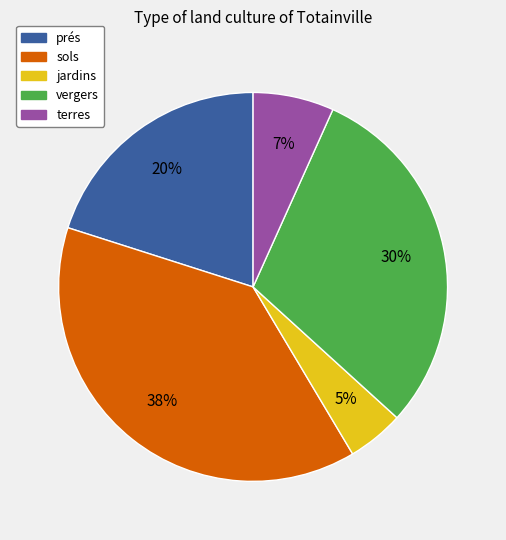

Combined, do sols and vergers account for over 50%?

Yes